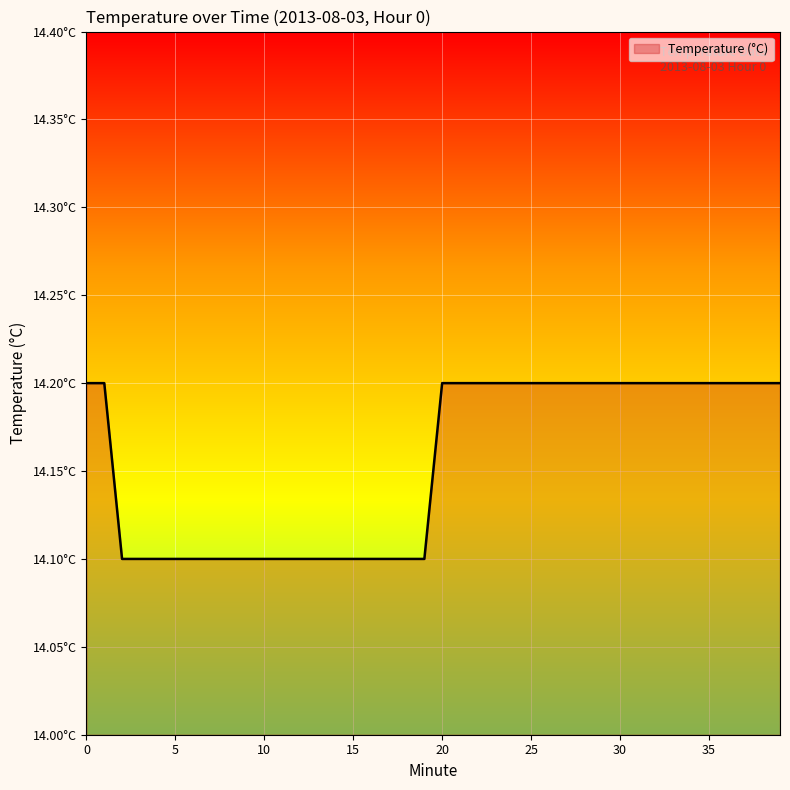

Is this an area chart (filled region under the line)?

Yes